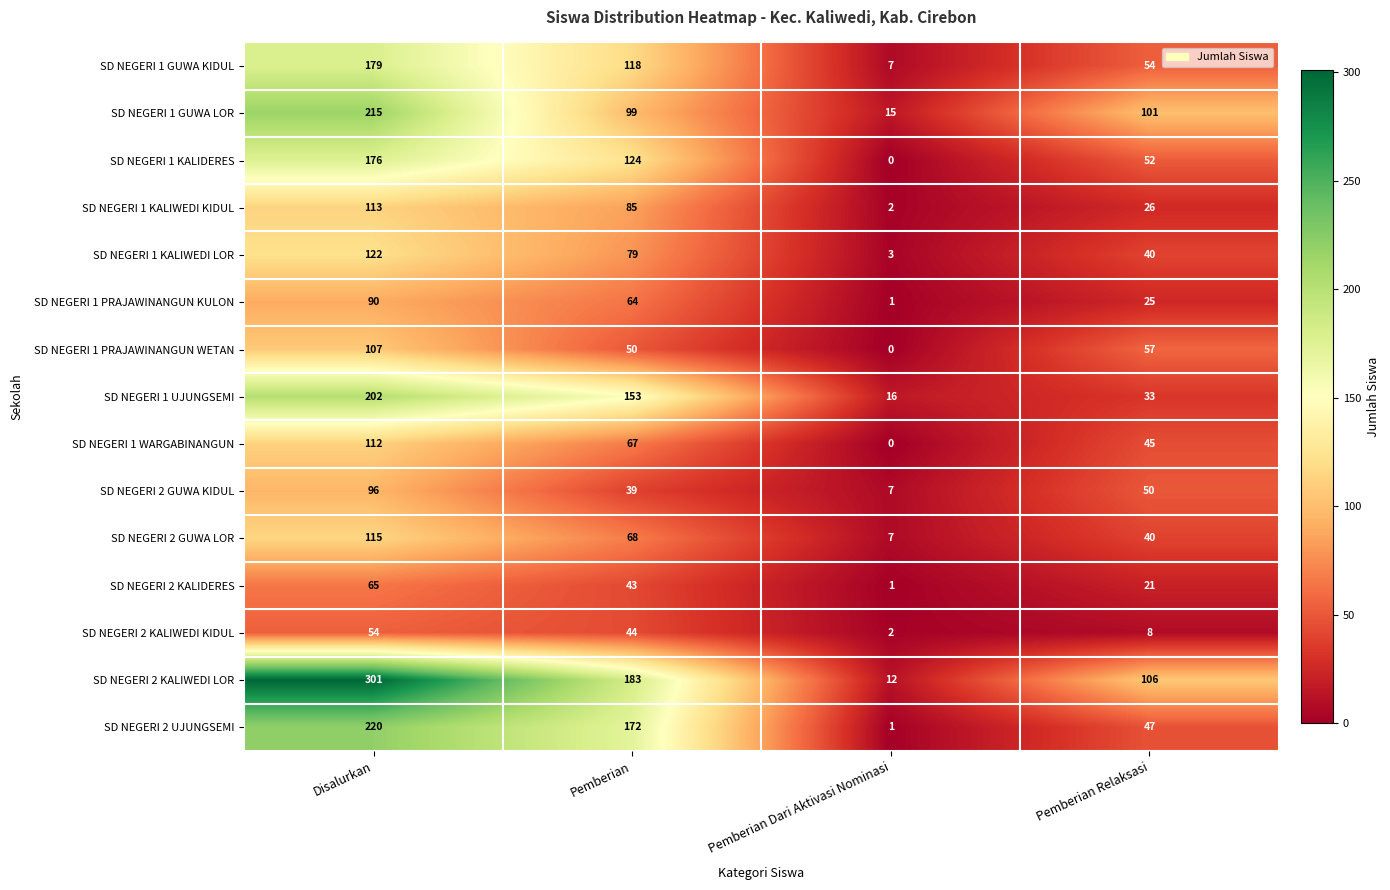

What is the difference between the maximum and second lowest values in the SD NEGERI 2 GUWA KIDUL series?

57